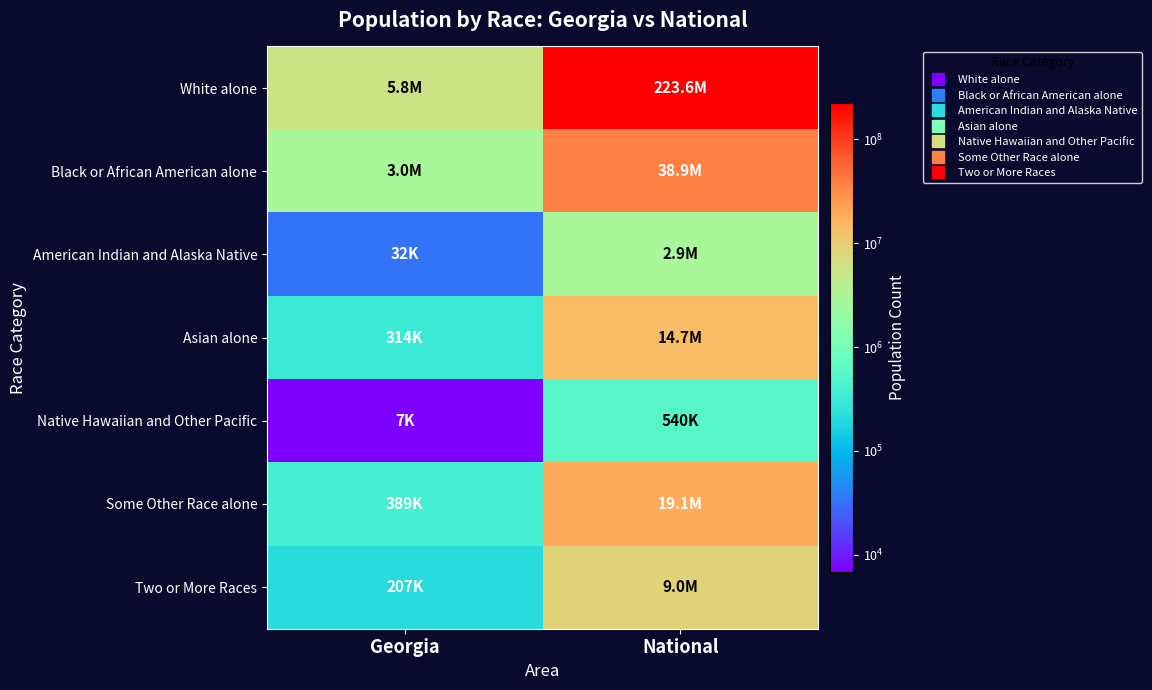

Reading left to right, list all the values displayed in this chart.

White alone: Georgia=5787440	National=223553265
Black or African American alone: Georgia=2950435	National=38929319
American Indian and Alaska Native: Georgia=32151	National=2932248
Asian alone: Georgia=314467	National=14674252
Native Hawaiian and Other Pacific: Georgia=6799	National=540013
Some Other Race alone: Georgia=388872	National=19107368
Two or More Races: Georgia=207489	National=9009073